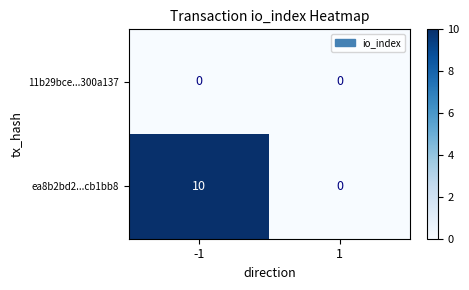

What is the total value across all series at -1?

10